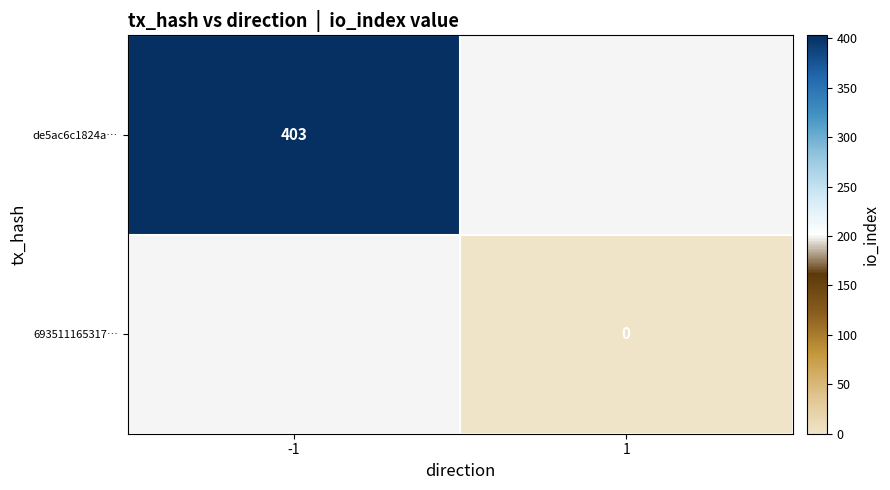

Which category has the lowest value across all series?

1